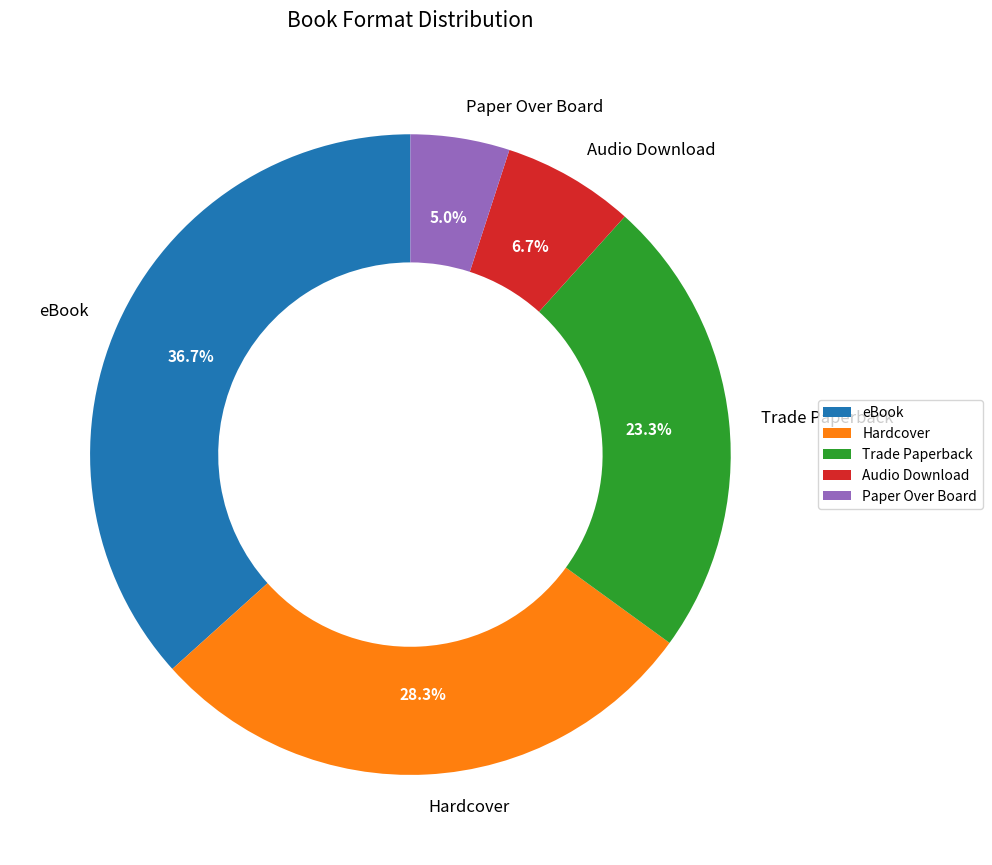

What is the smallest slice in the pie chart?

Paper Over Board